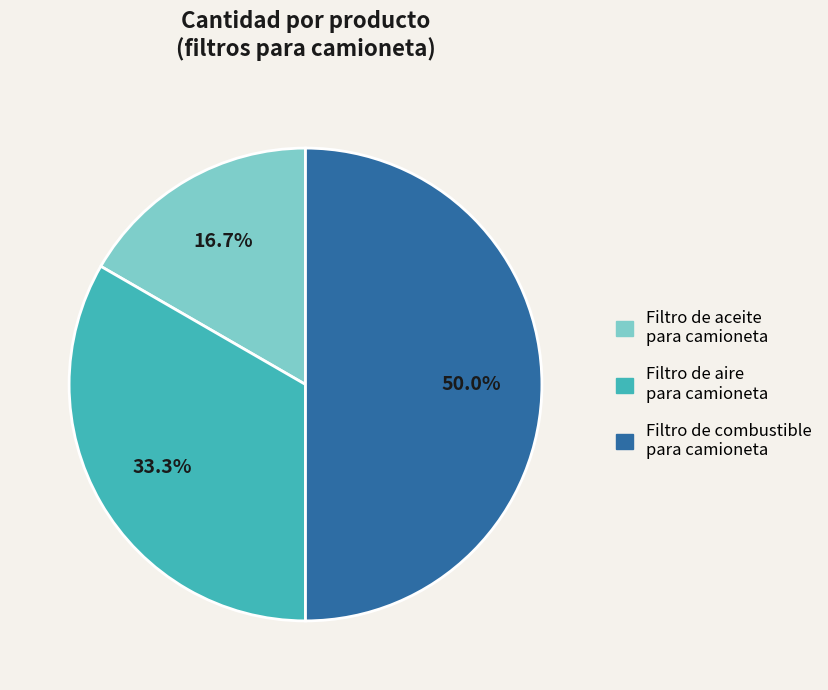

What is the largest slice in the pie chart?

Filtro de combustible para camioneta